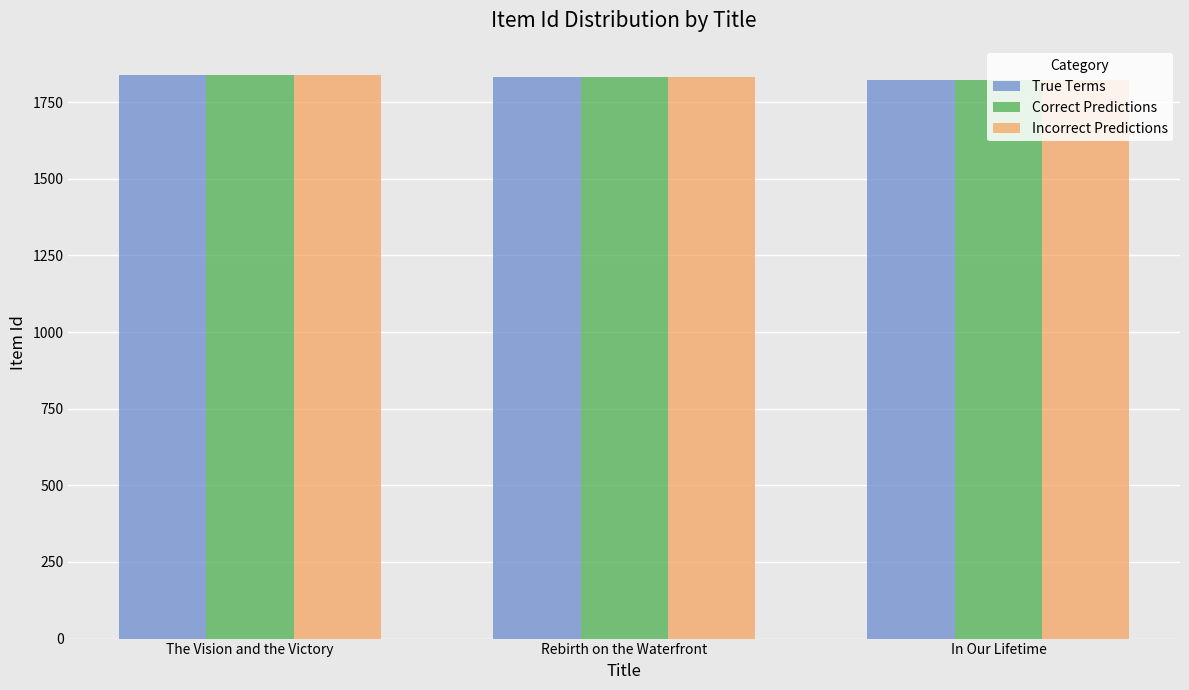

What is the total value across all series at In Our Lifetime?

5469